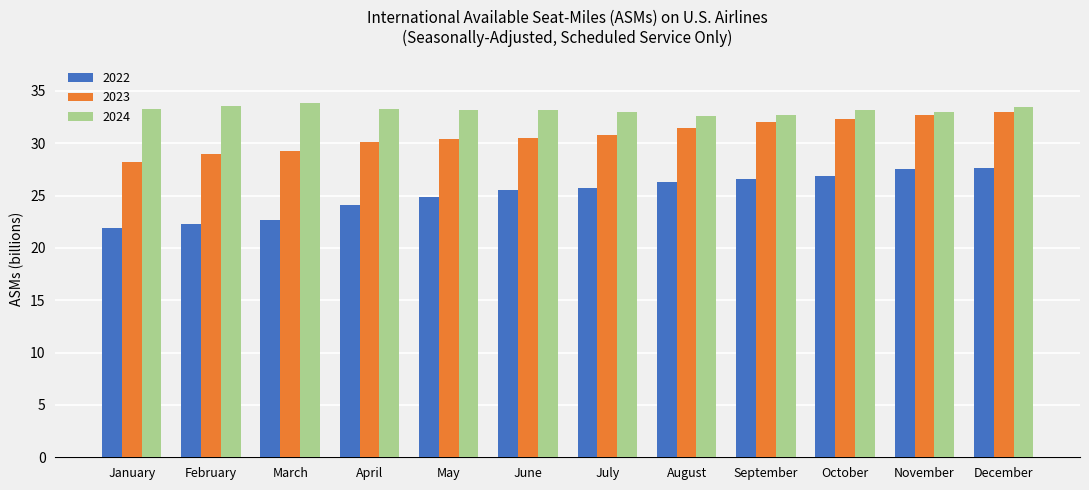

Is it true that 2023 equals 31.5 at August?

True